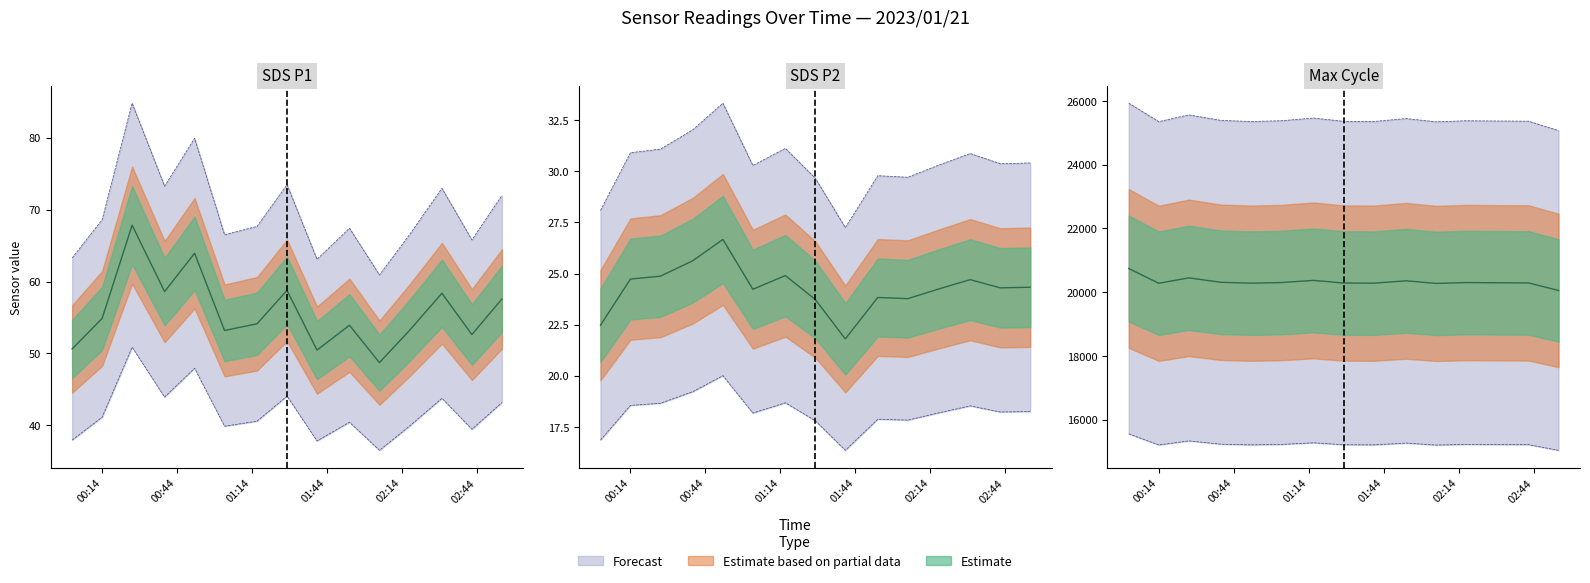

In SDS_P1, how many points are lower than both neighbors (excluding endpoints)?

5